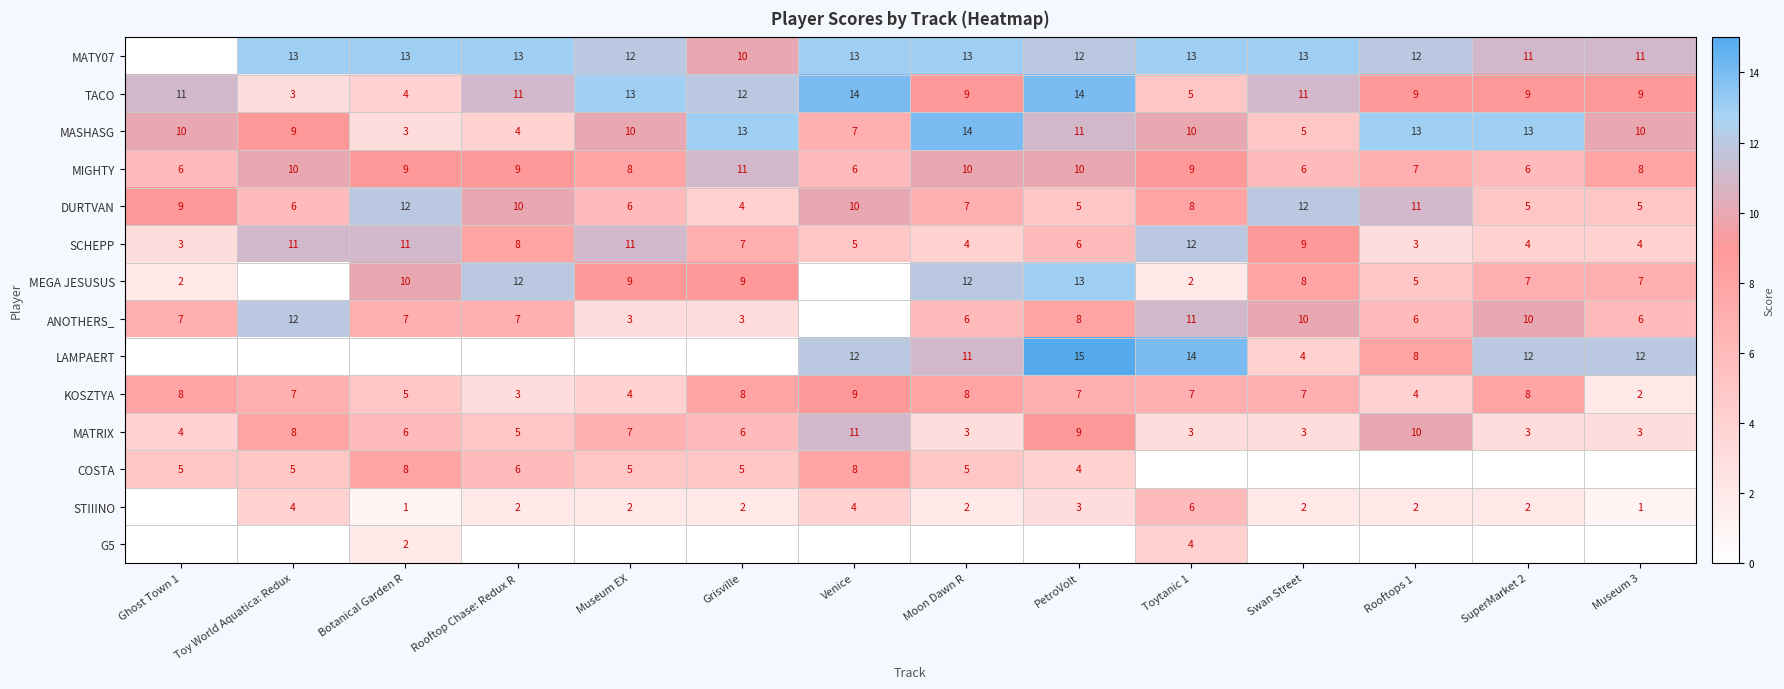

Is it true that MIGHTY equals 4 at Botanical Garden R?

False